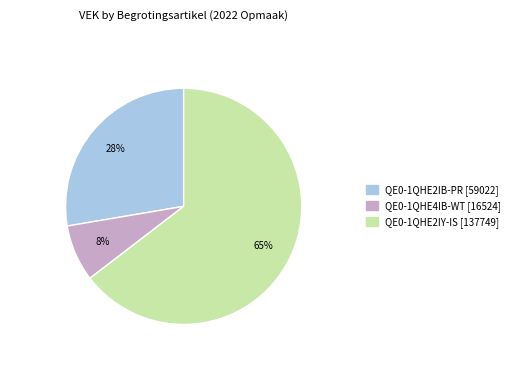

How many slices are in this pie chart?

3